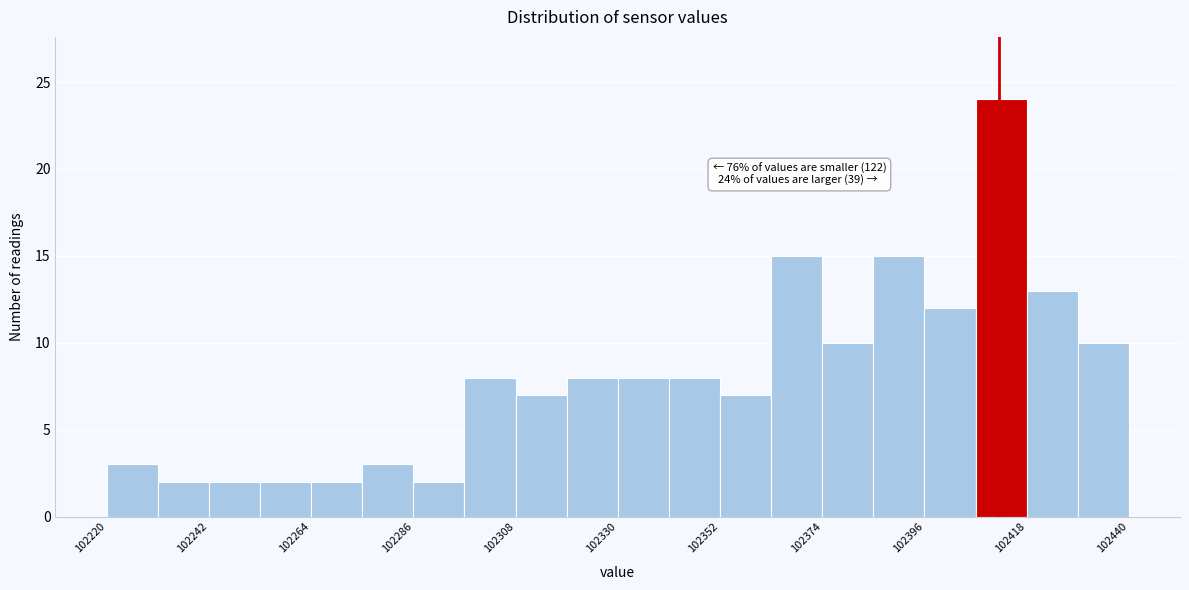

Read against the x-axis, roughly where is the centre of the tallest bar?

102415